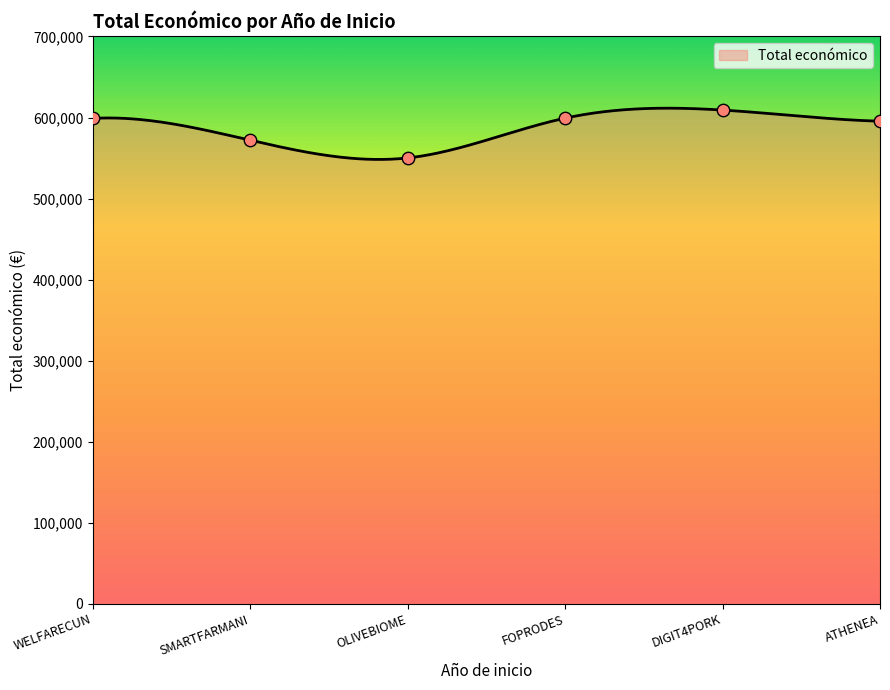

What is the minimum value for Total económico?

548246.8